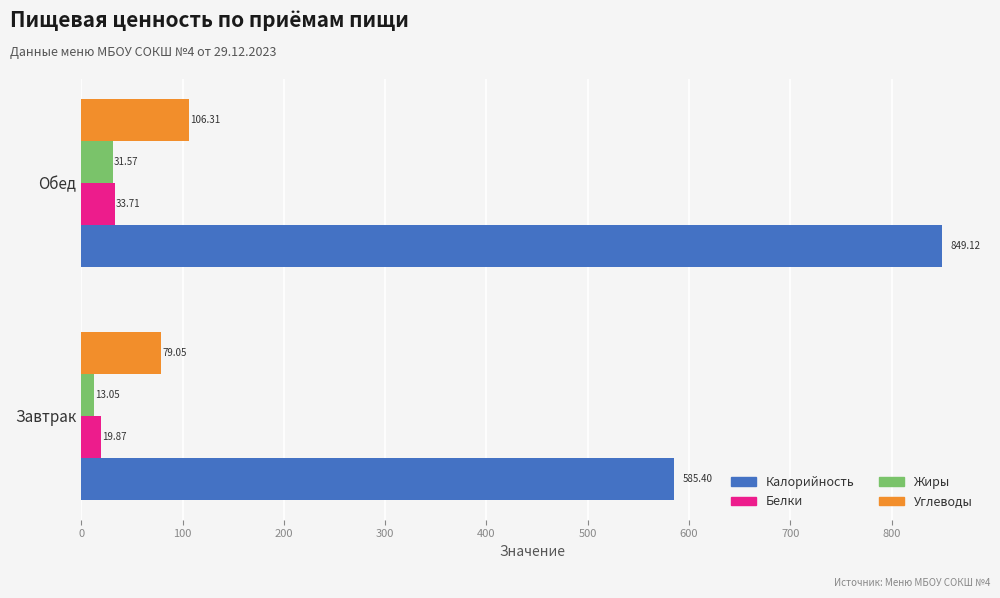

Is the value of Белки at Завтрак greater than the value of Жиры at Обед?

No